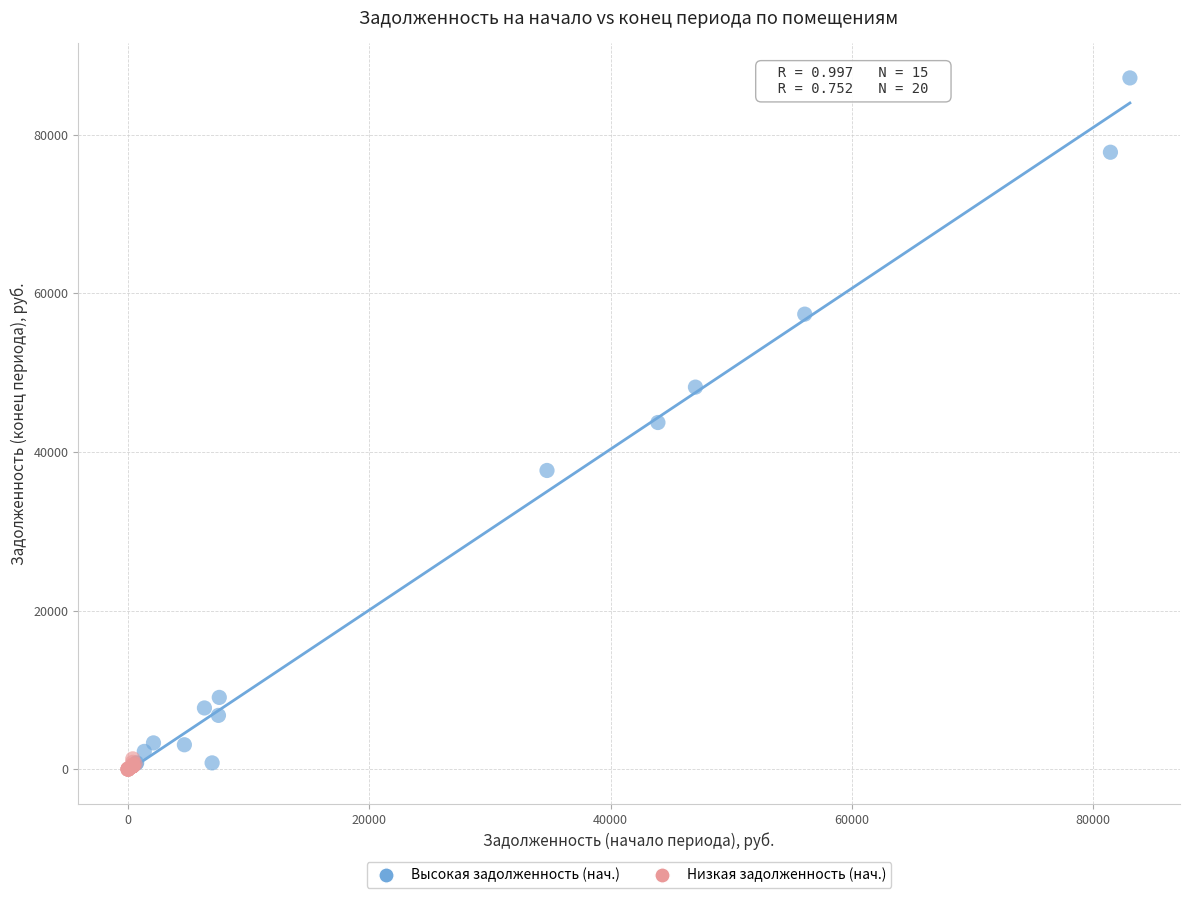

What are all the series names shown in the legend?

Высокая задолженность (нач.), Низкая задолженность (нач.)